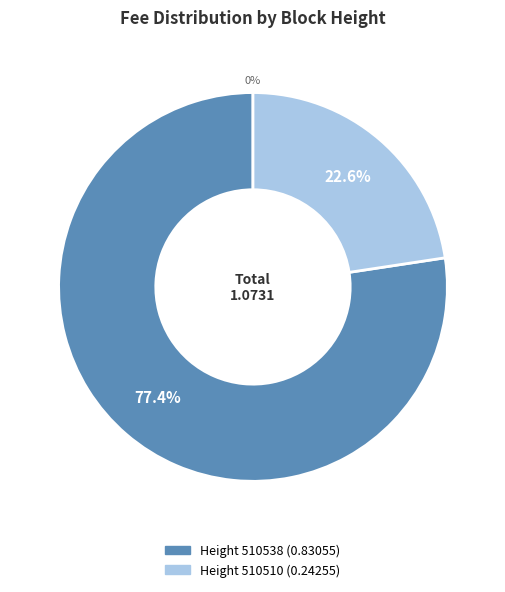

To the nearest percent, what is the difference between the 510538 and 510510 slice percentages?

55%